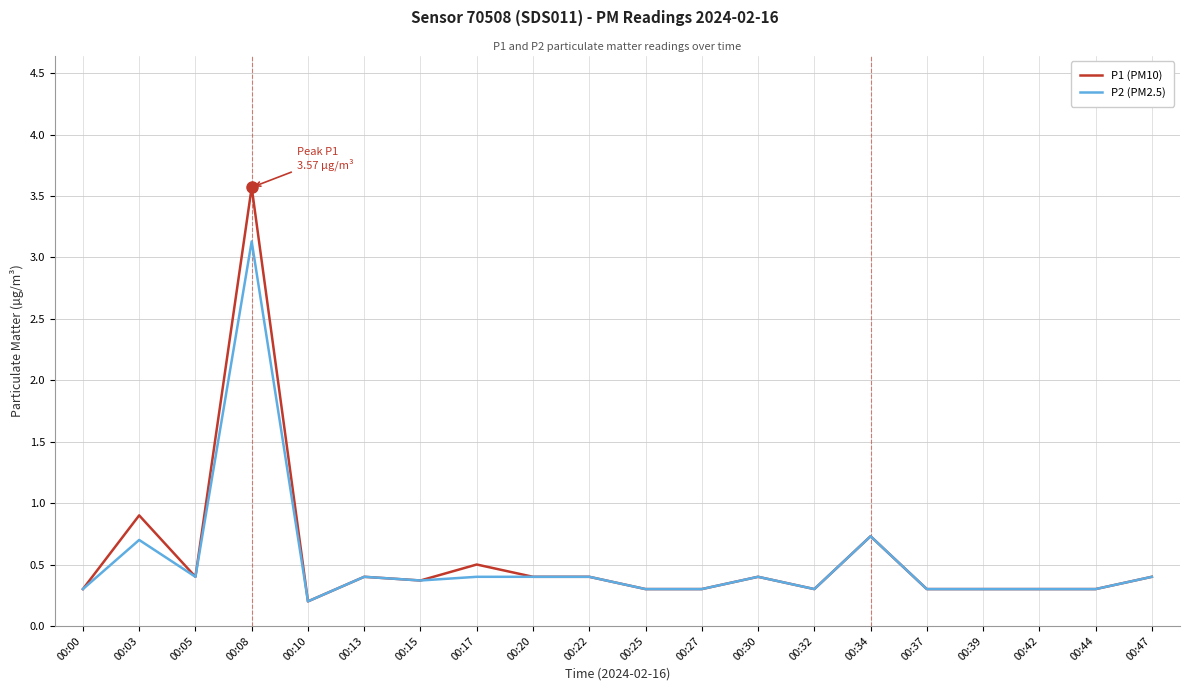

What is the total value across all series at 00:15?

0.7